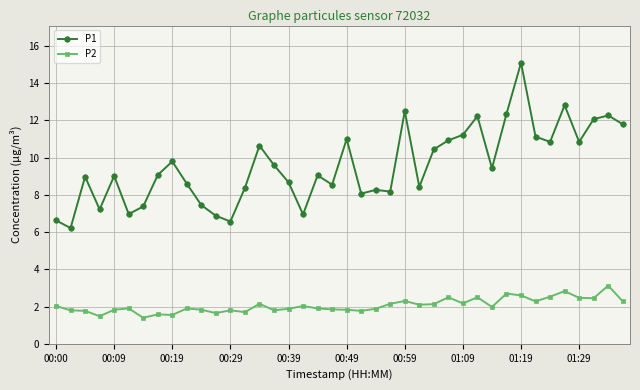

What are all the series names shown in the legend?

P1, P2